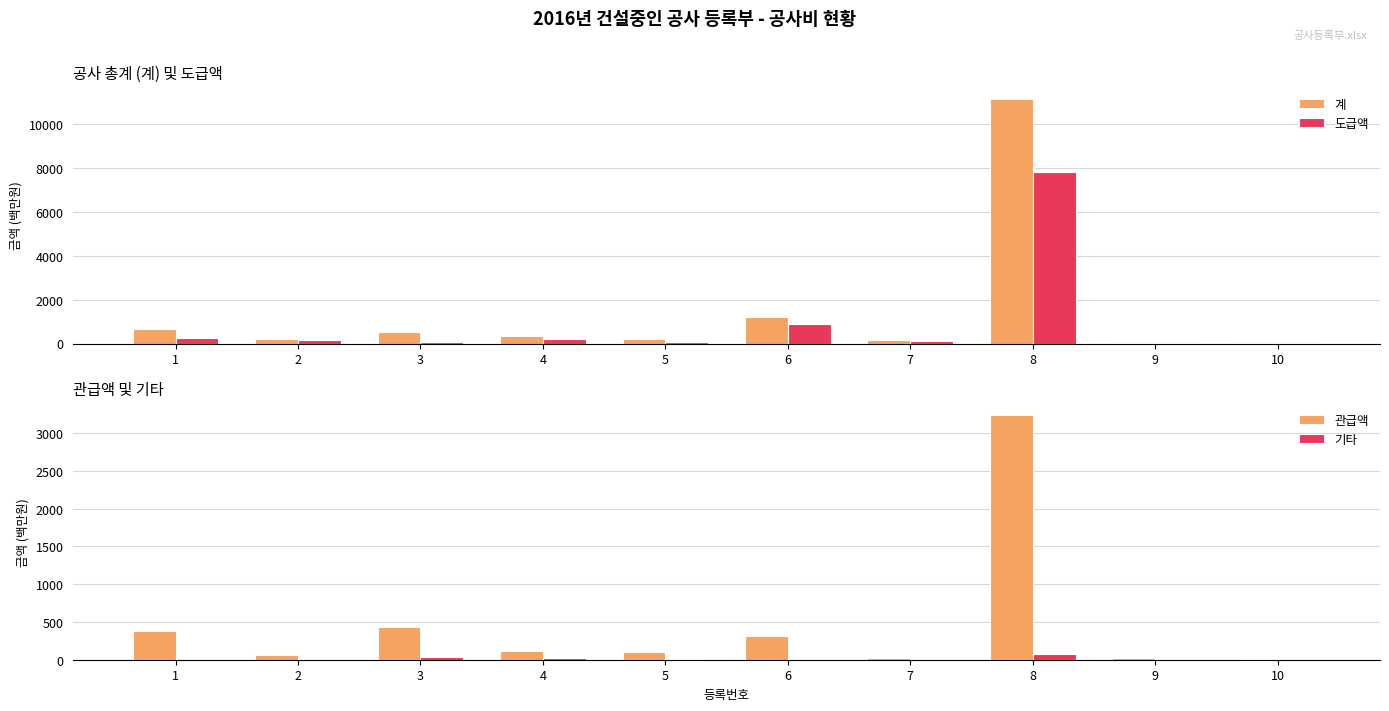

What is the spread (max minus min) of values at 7?

151